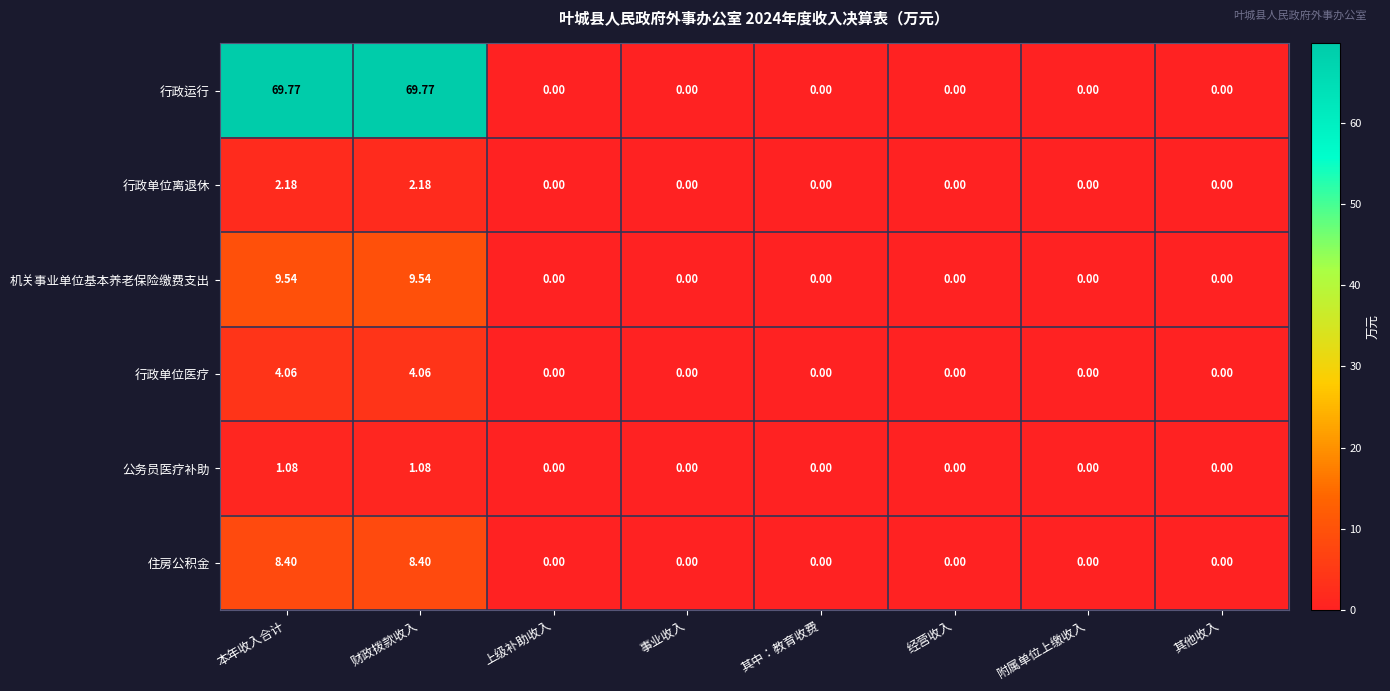

Which series has the largest range (max minus min)?

行政运行